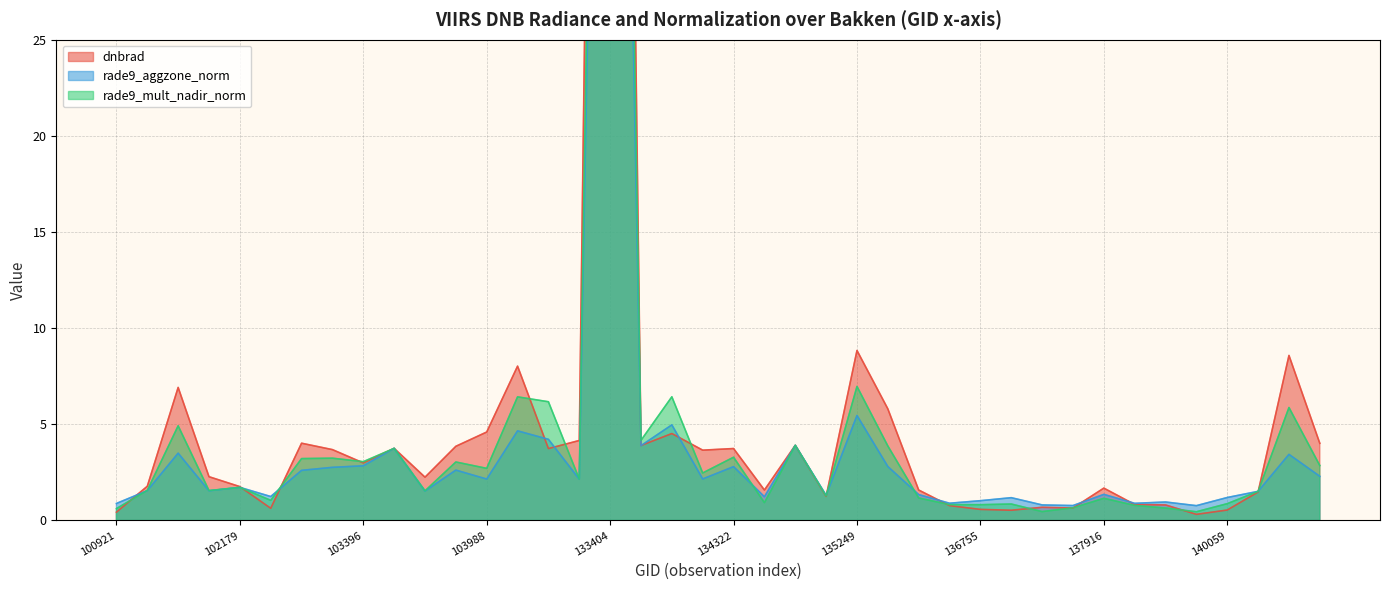

How many interior local peaks does the dnbrad series have?

12